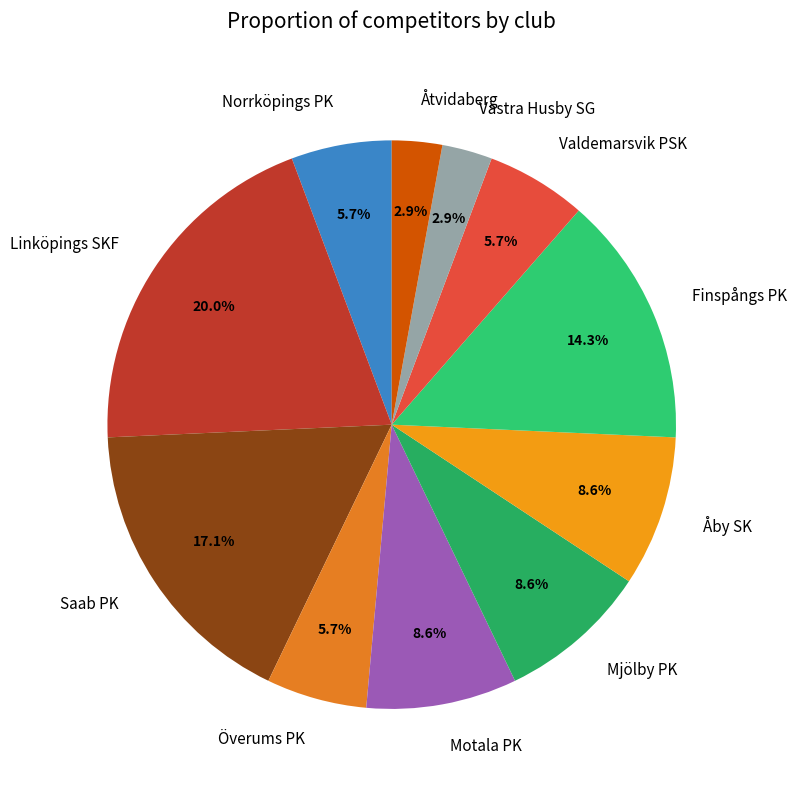

Which category has the biggest portion of the pie?

Linköpings SKF